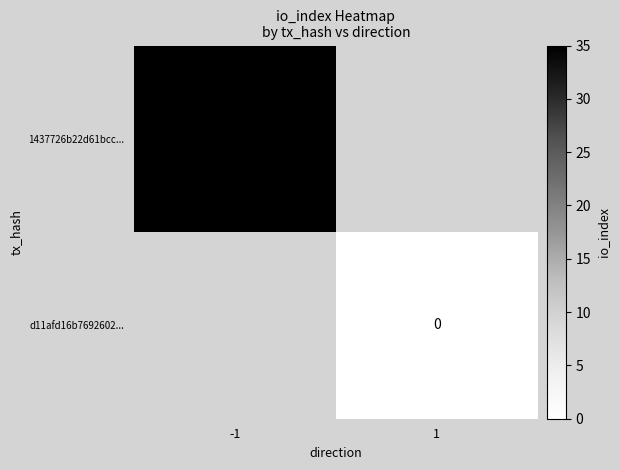

True or false: 1437726b22d61bcc... has a value of 35 at -1.

True